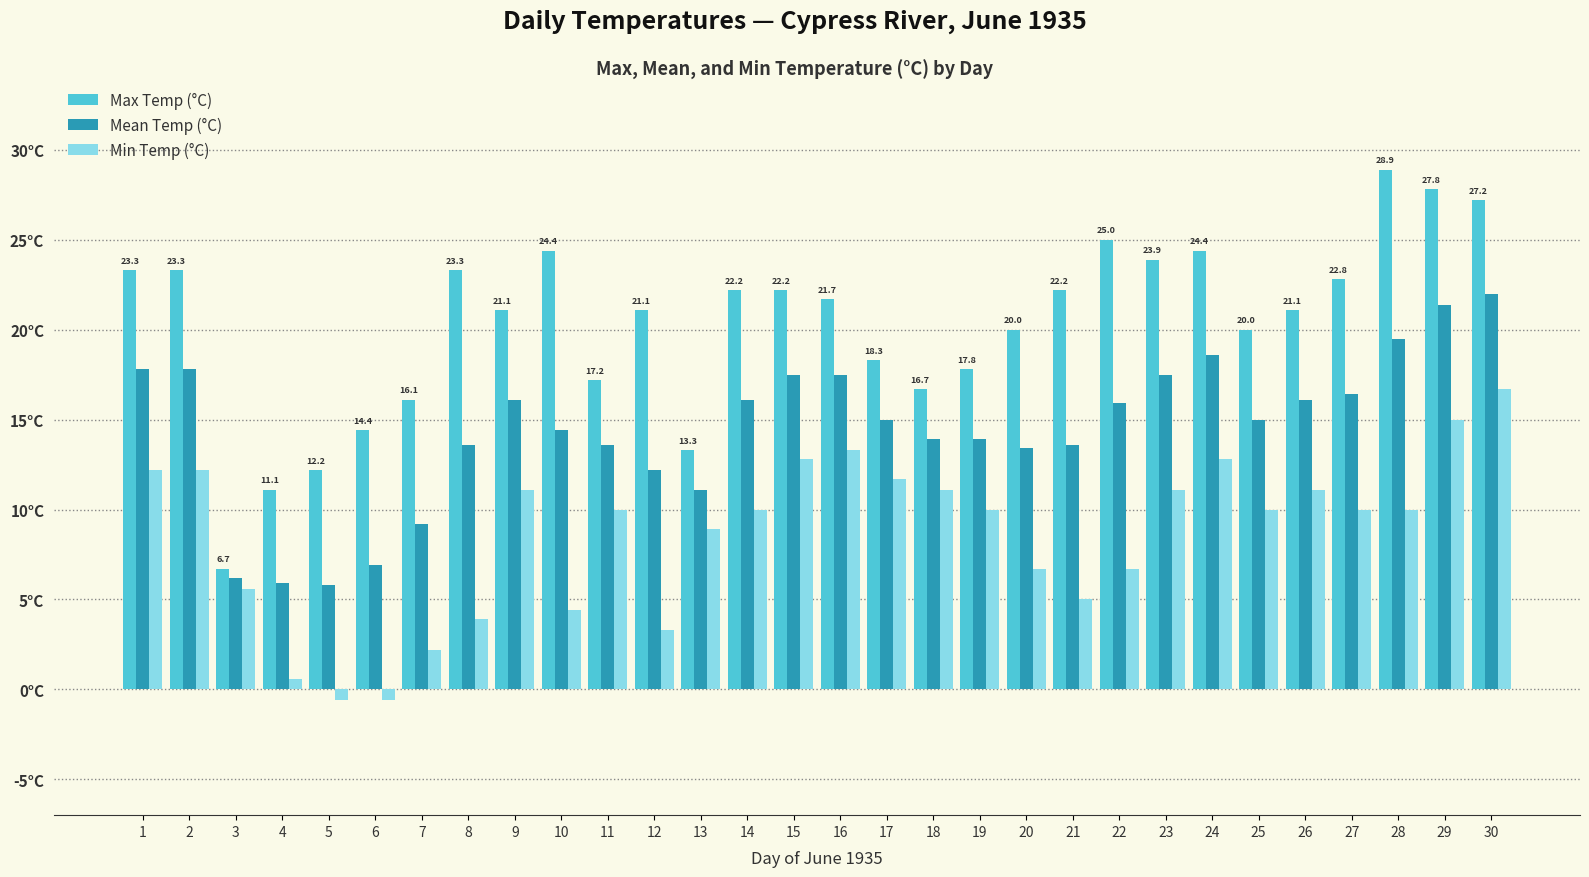

What are all the series names shown in the legend?

Max Temp (°C), Mean Temp (°C), Min Temp (°C)